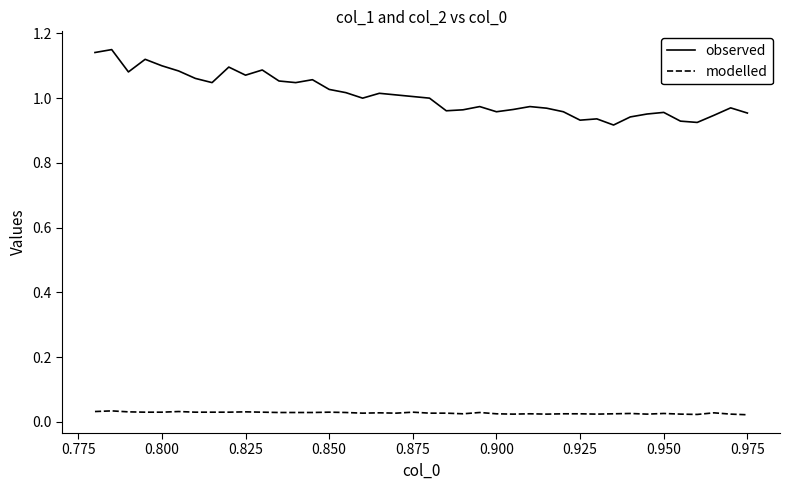

Rank the series by their average value, from lowest to highest.

modelled, observed